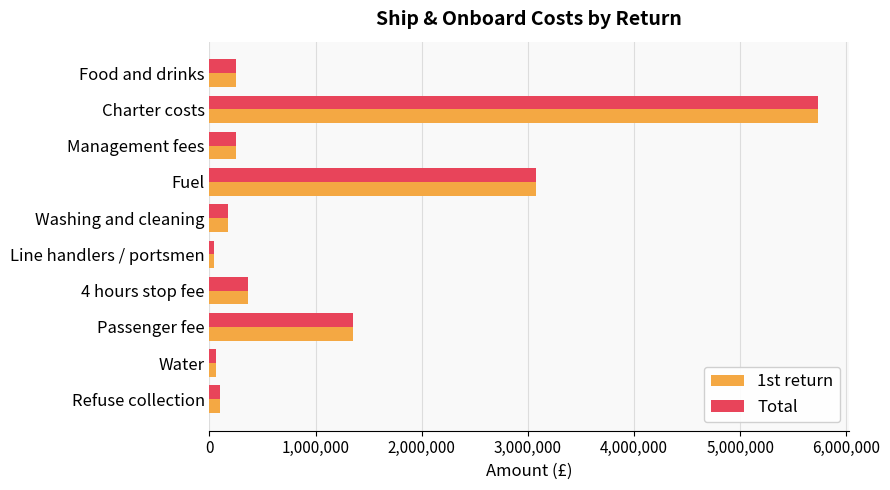

At which category does the chart reach its peak across all series?

Charter costs